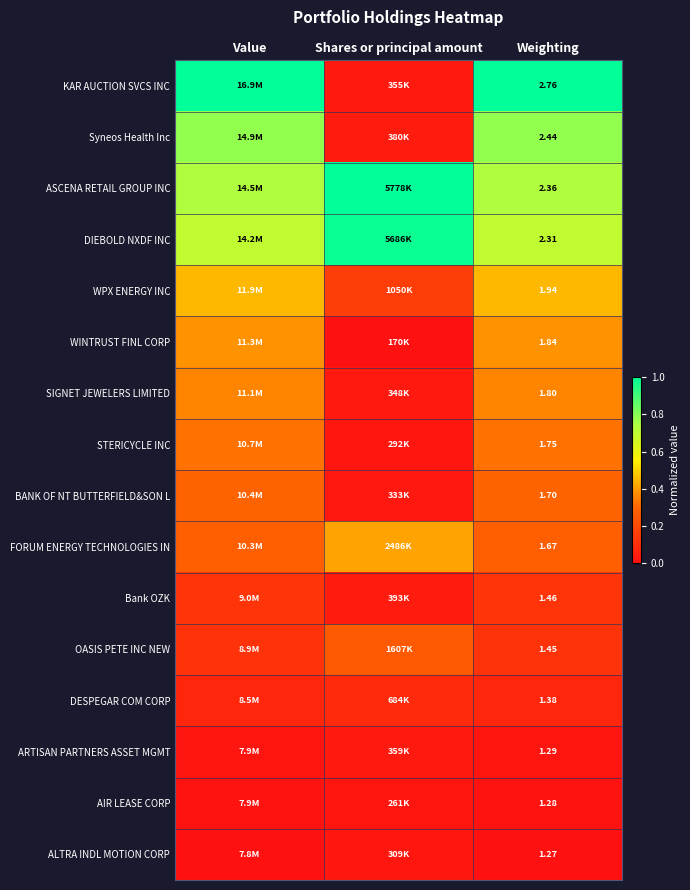

Rank the categories by Syneos Health Inc value from lowest to highest.

Shares or principal amount, Value, Weighting